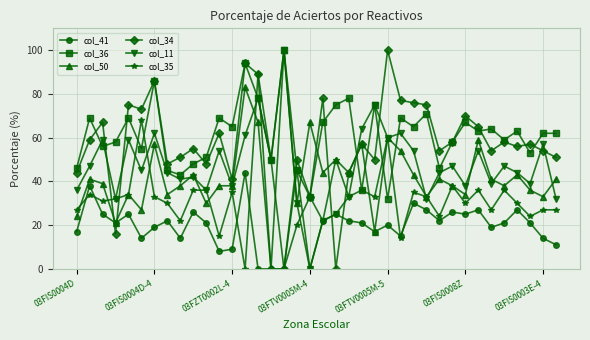

Which series has the largest total across all categories?

col_36